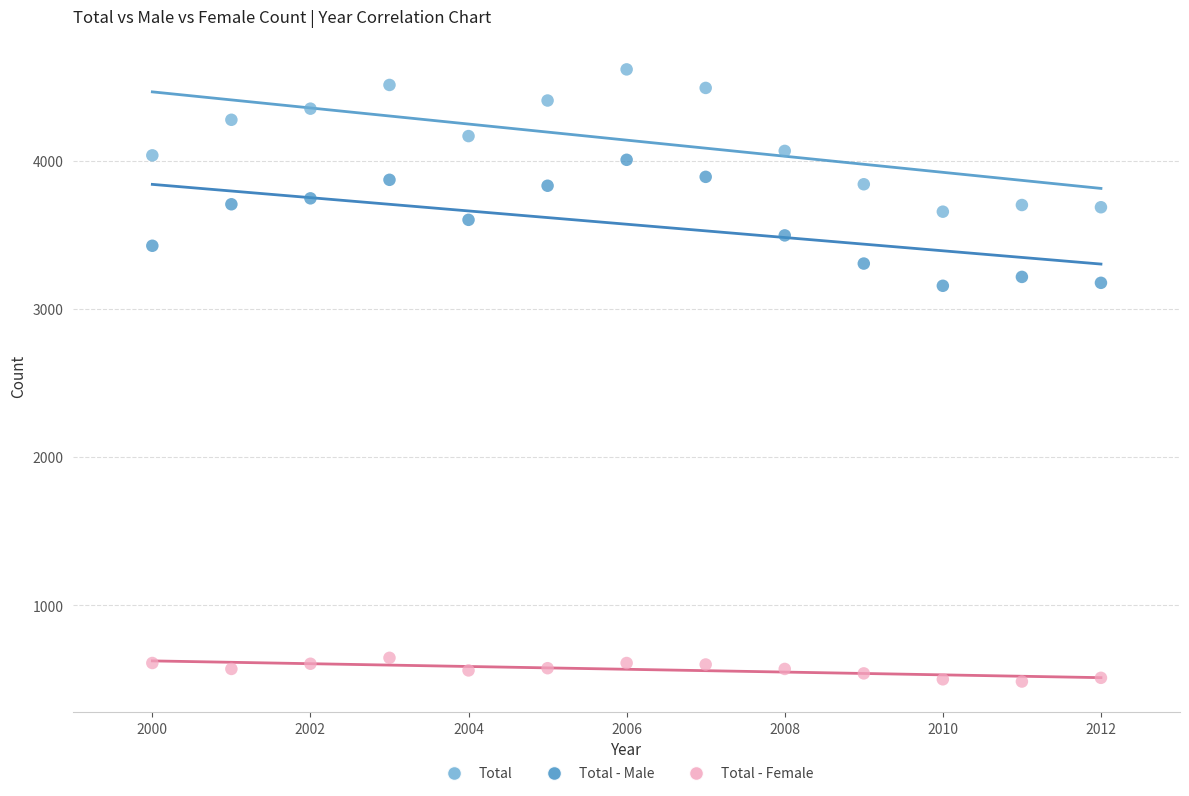

Across all data points, what is the range of Y values (max minus min)?

4130